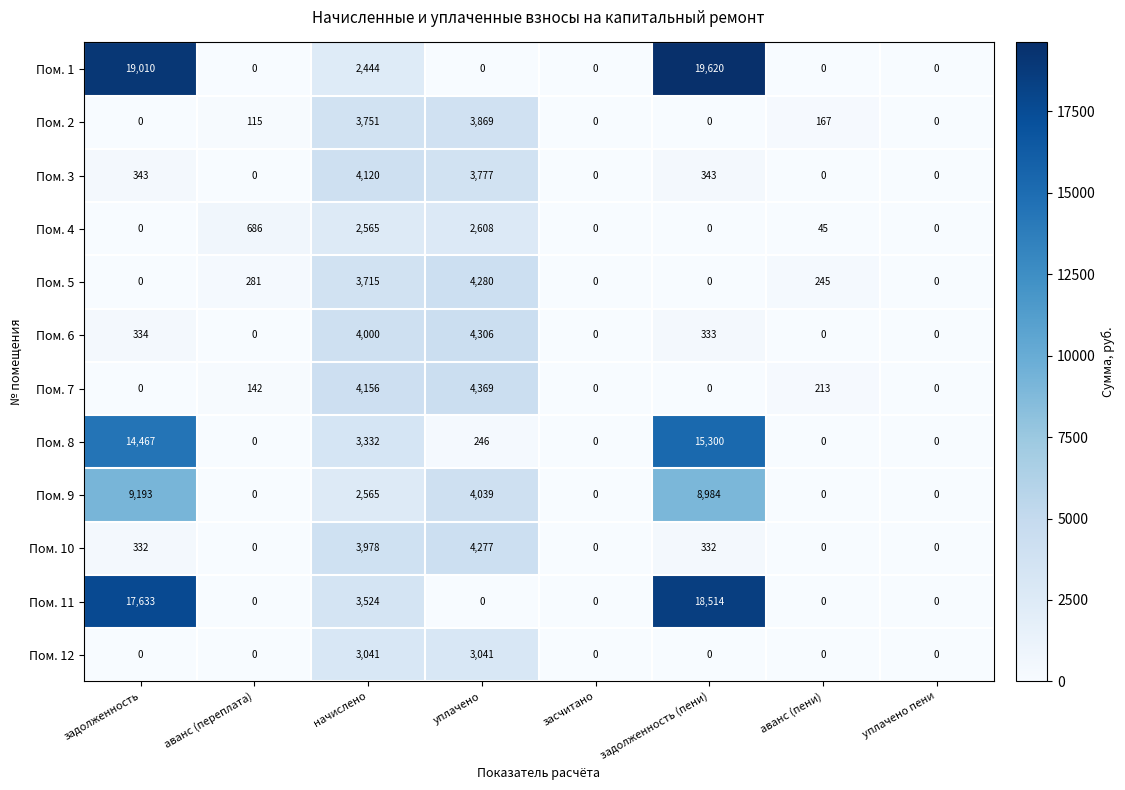

At which category is the sum across all series the highest?

задолженность (пени)